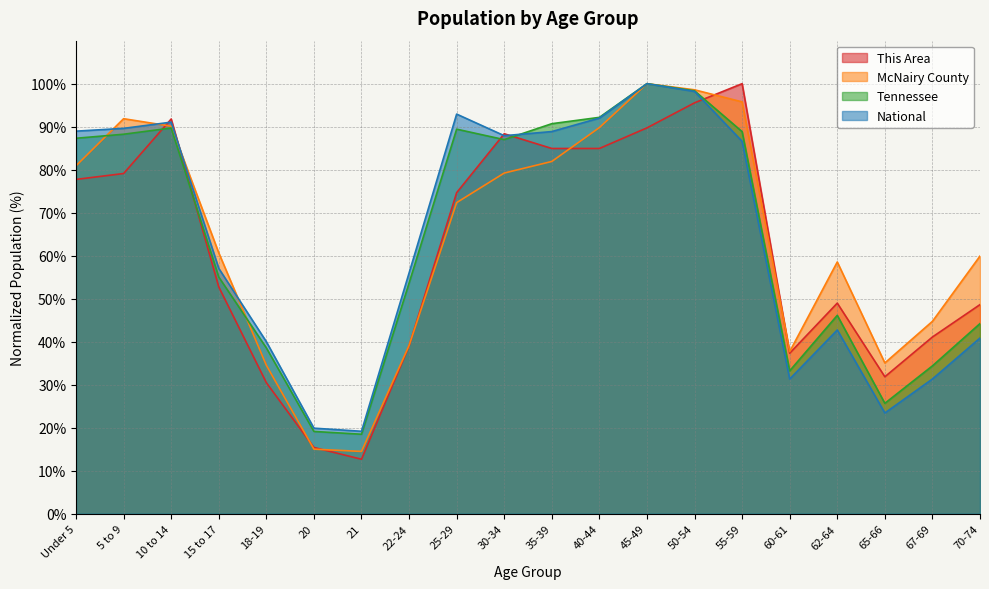

How many values in the National series exceed 86?

10